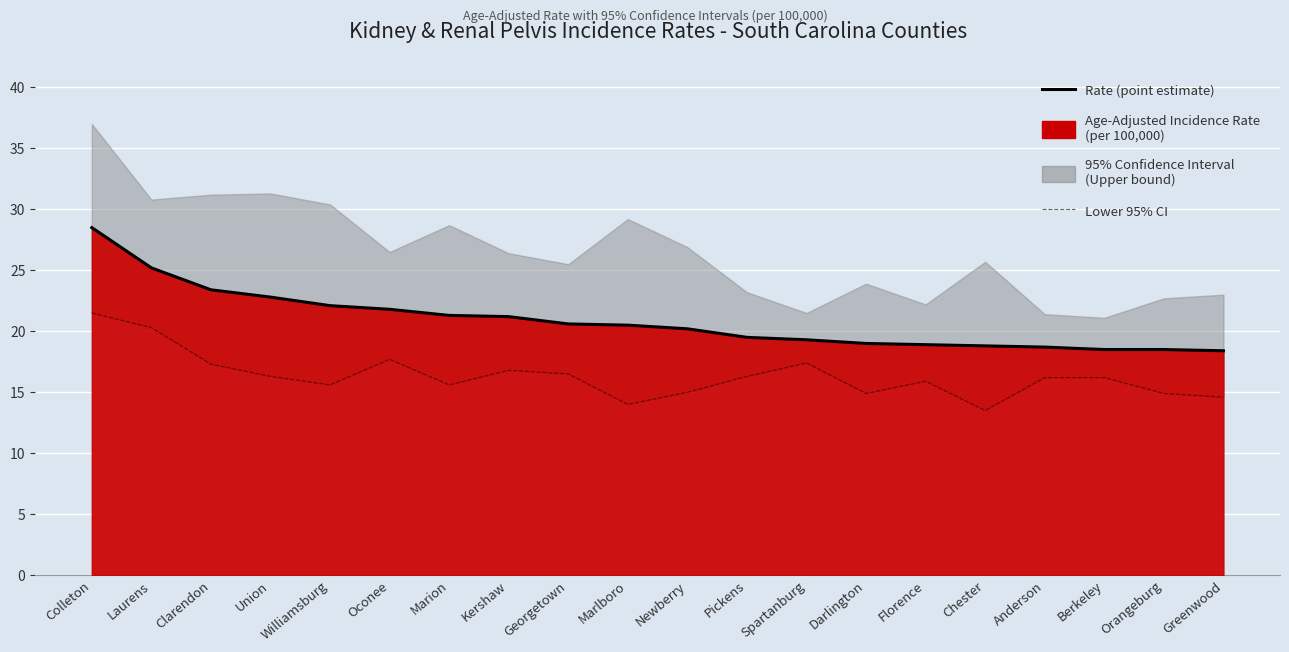

Rank the categories by Lower 95% CI value from highest to lowest.

Colleton, Laurens, Oconee, Spartanburg, Clarendon, Kershaw, Georgetown, Union, Pickens, Anderson, Berkeley, Florence, Williamsburg, Marion, Newberry, Darlington, Orangeburg, Greenwood, Marlboro, Chester